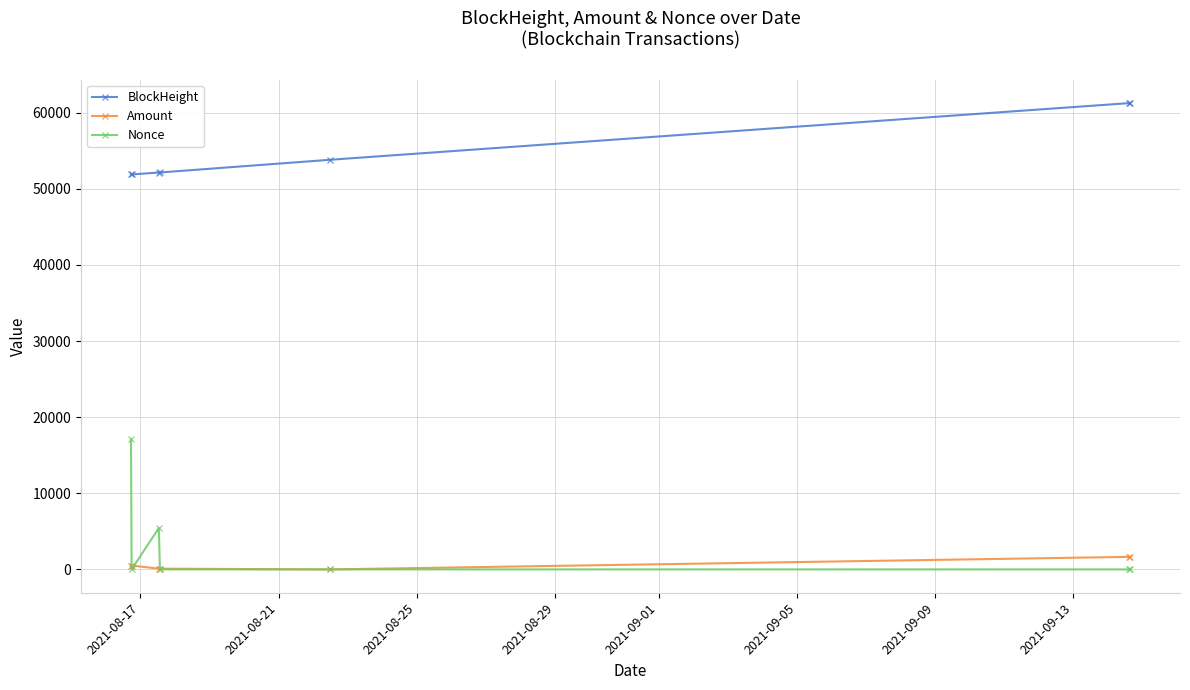

How many data points in BlockHeight are less than 52140?

3